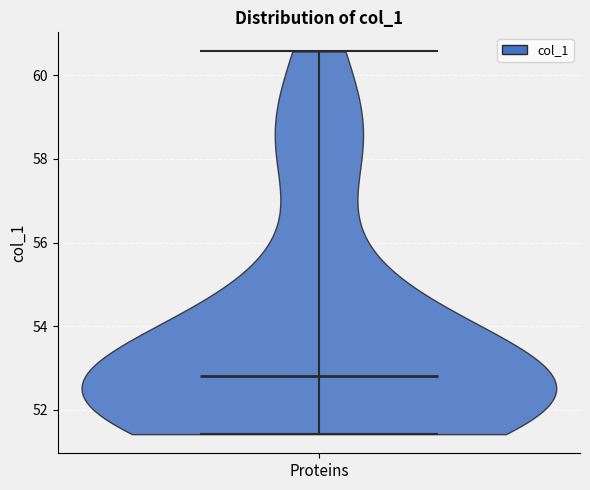

Read this violin plot against the y-axis: where its median line is, and the lowest and highest points the violin reaches. The values are not printed on the chart, so give them approximately, as read against the axis.

median line 52.8, lowest point 51.4, highest point 60.6